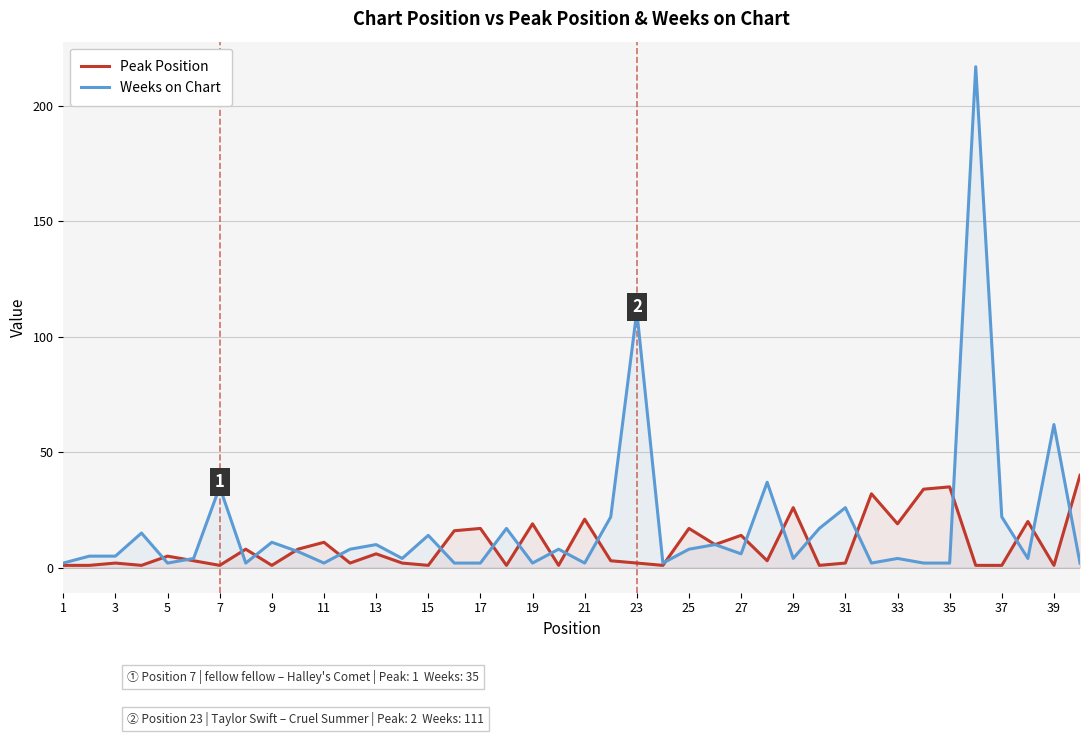

Is it true that Weeks on Chart equals 6 at 27?

True